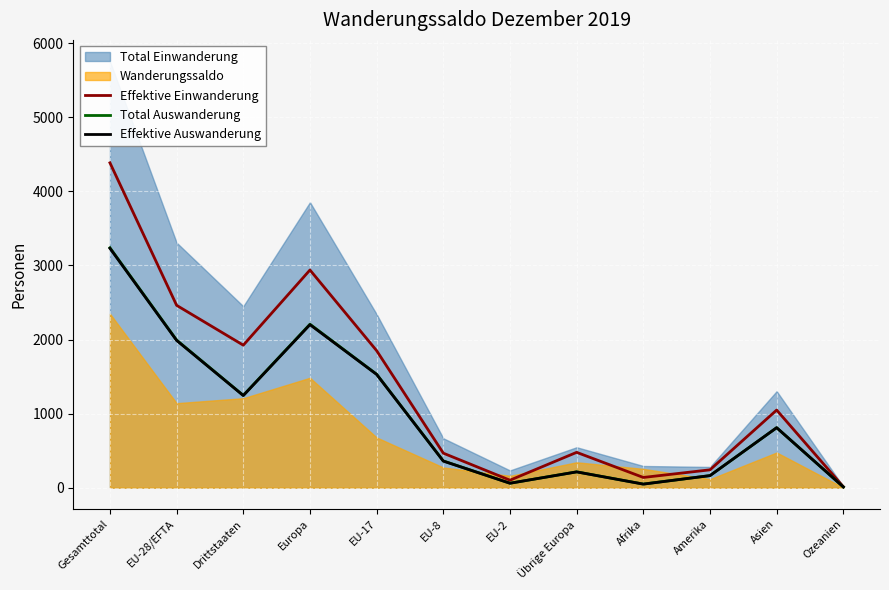

What is the spread (max minus min) of values at Drittstaaten?

680